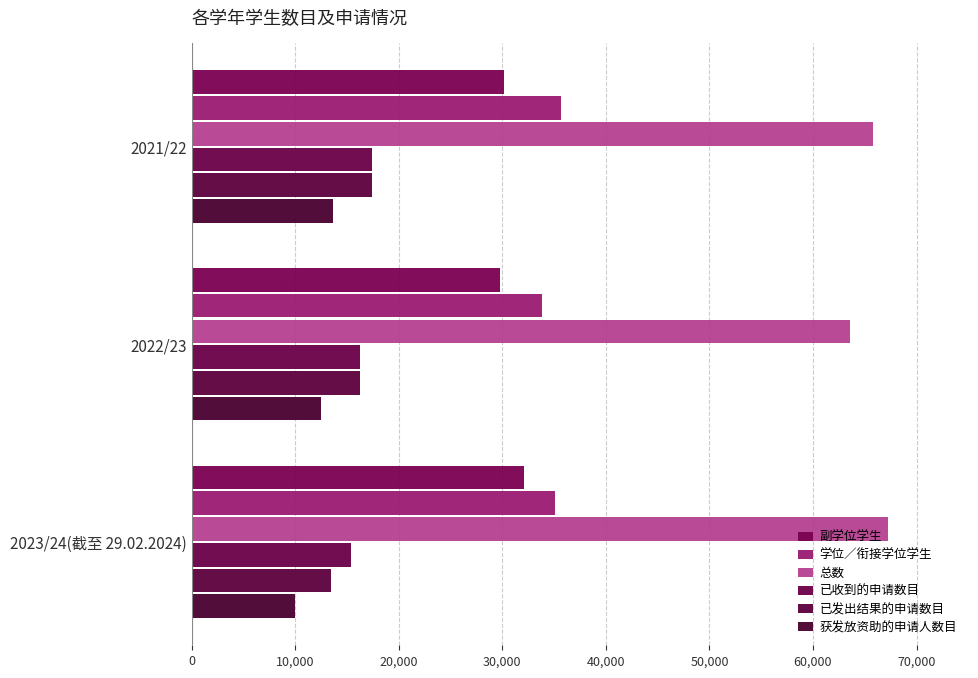

What is the smallest value displayed?

9990